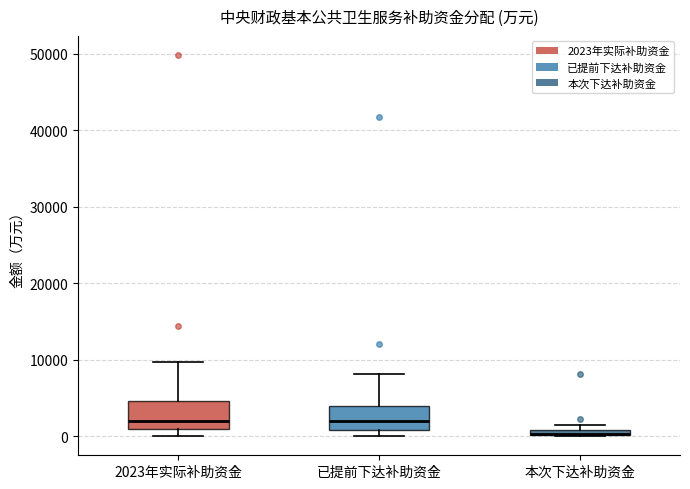

Where is the lower edge of the box for 本次下达补助资金 on the y-axis? The values are not printed on the chart, so give them approximately, as read against the axis.

0